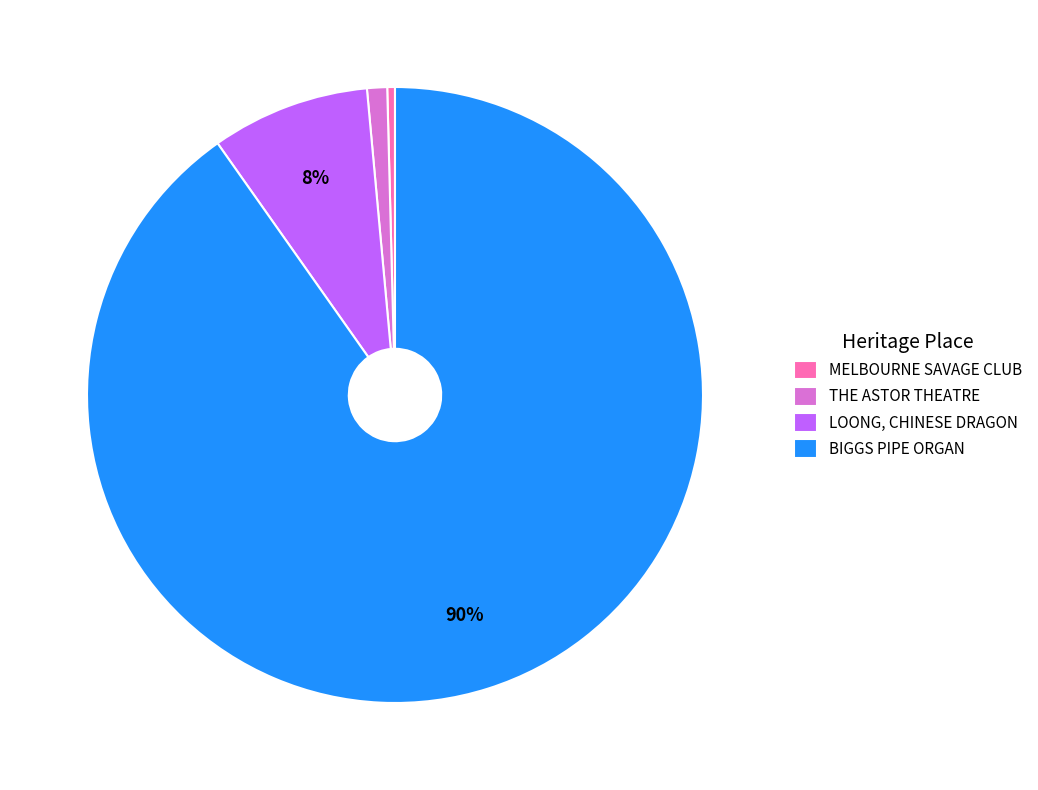

What percentage is the LOONG, CHINESE DRAGON slice, to the nearest percent?

8%